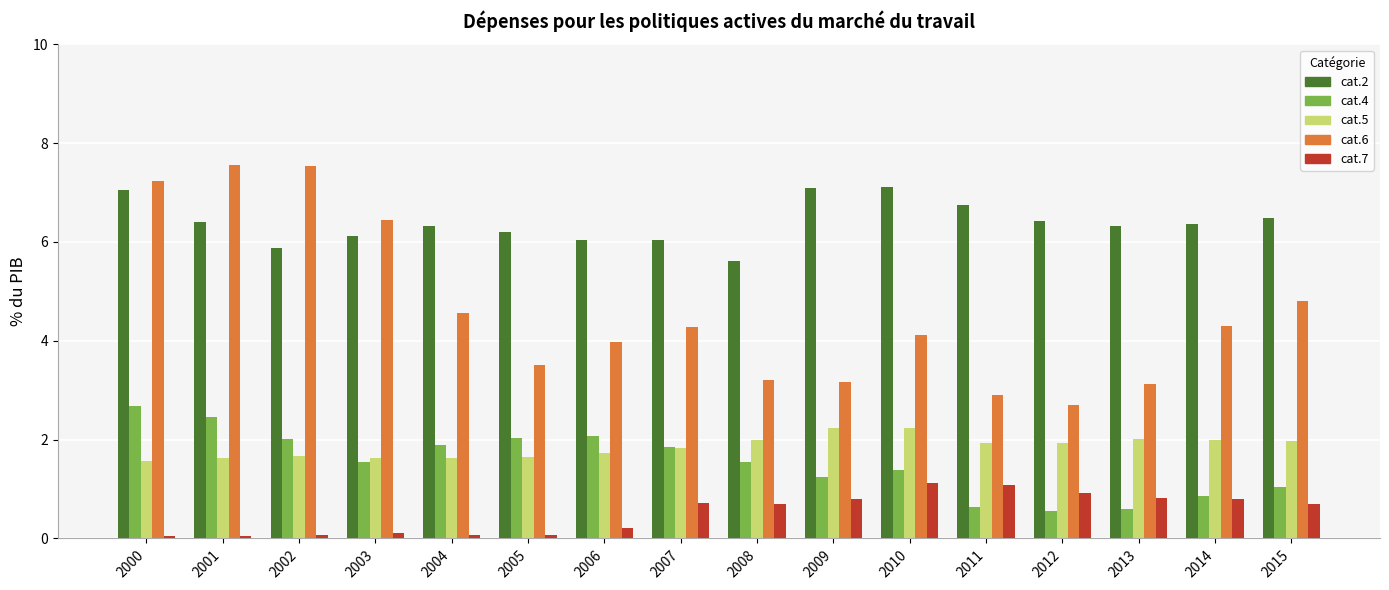

What is the value of the cat.5 bar at the 11th from the left?

2.2